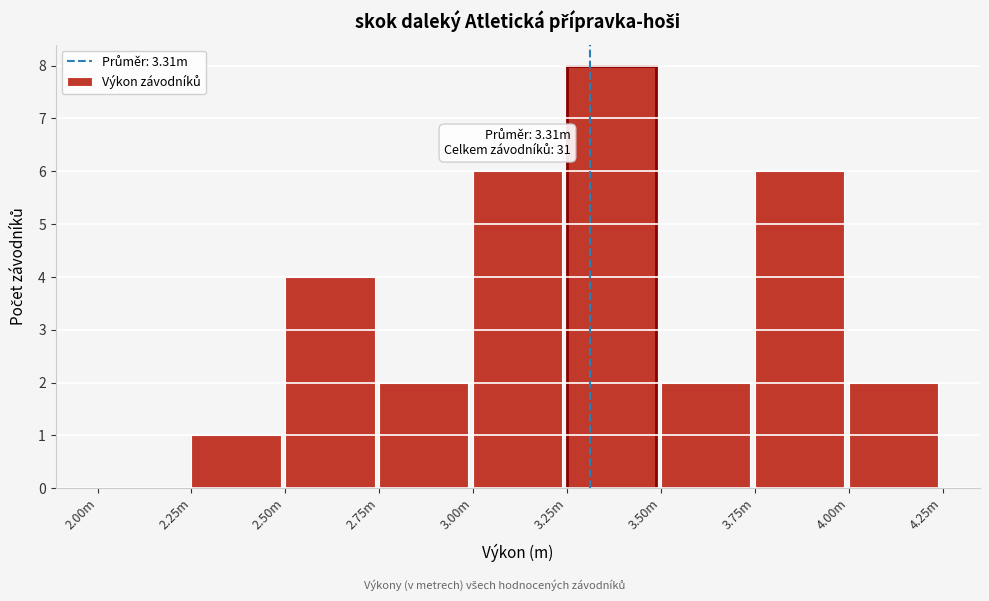

Reading right to left, extract all data points from this chart.

4.00m=2	3.75m=6	3.50m=2	3.25m=8	3.00m=6	2.75m=2	2.50m=4	2.25m=1	2.00m=0